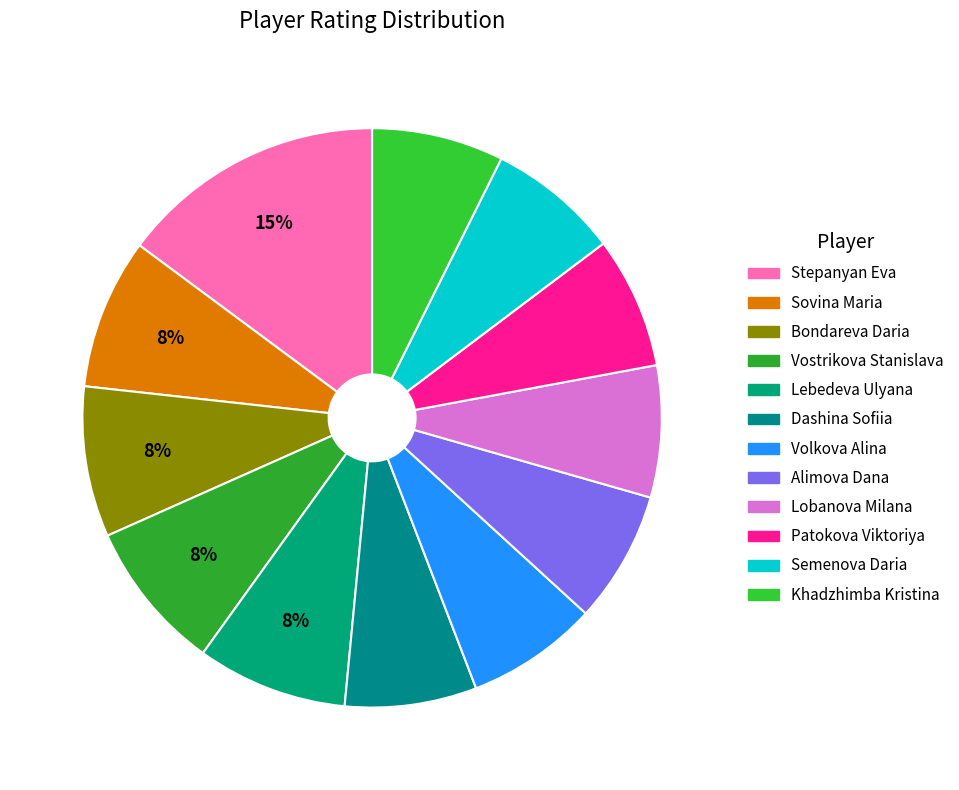

What is the total percentage of Dashina Sofiia and Bondareva Daria?

15.8%